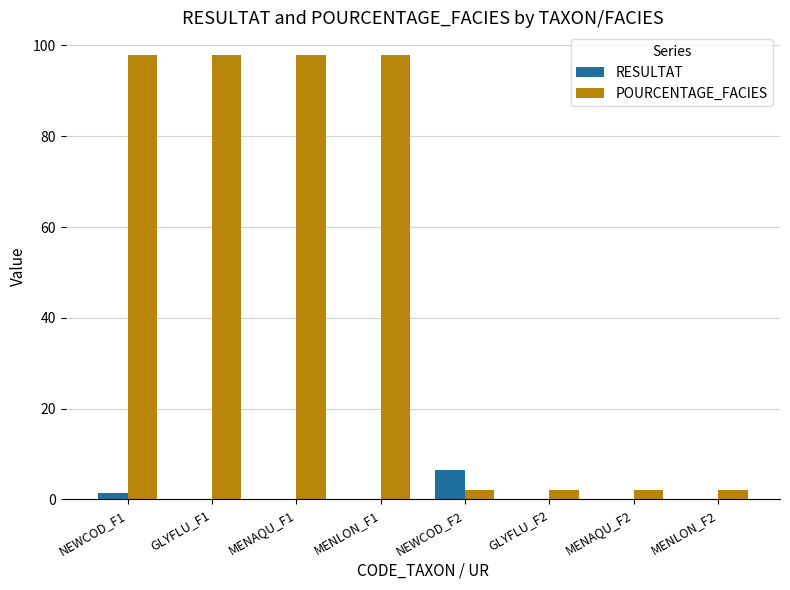

The POURCENTAGE_FACIES series shows 2.0 at MENAQU_F2. True or false?

True